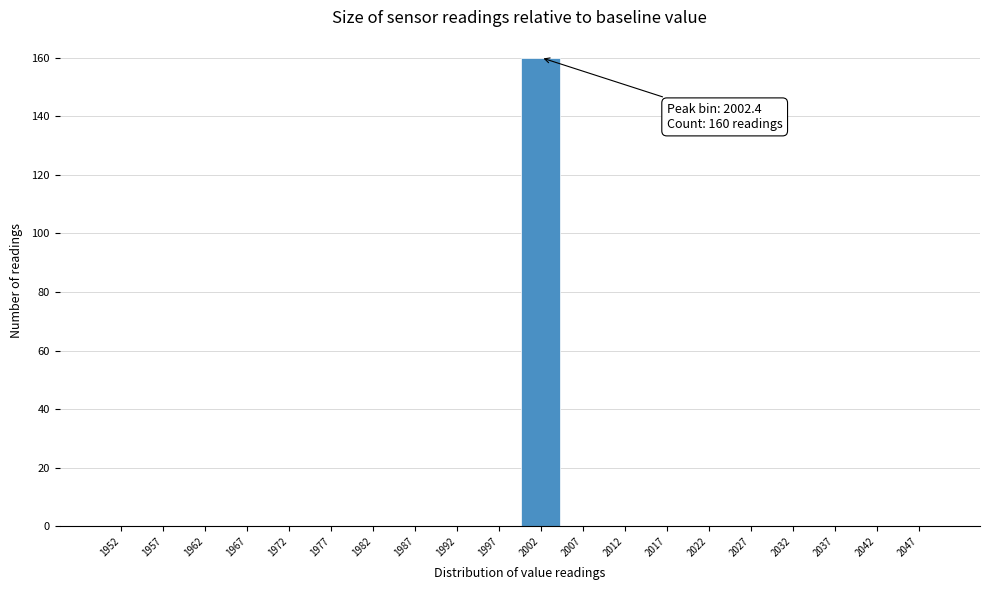

Which range on the x-axis has the tallest bar?

1999.9 to 2004.9